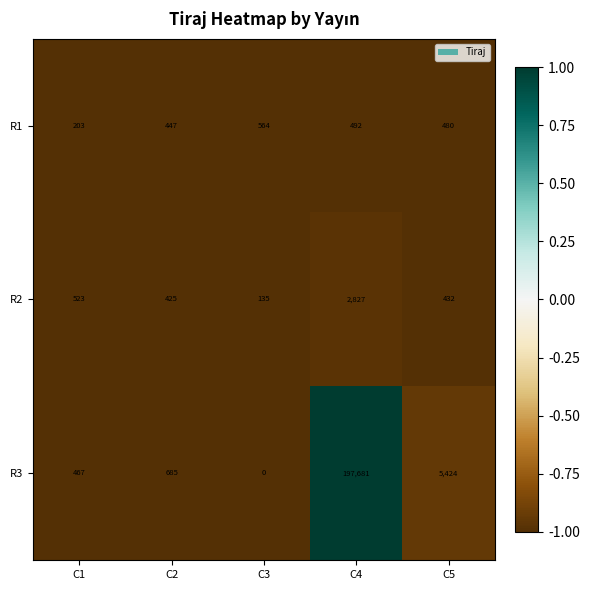

How many data points in R3 are less than 685?

2